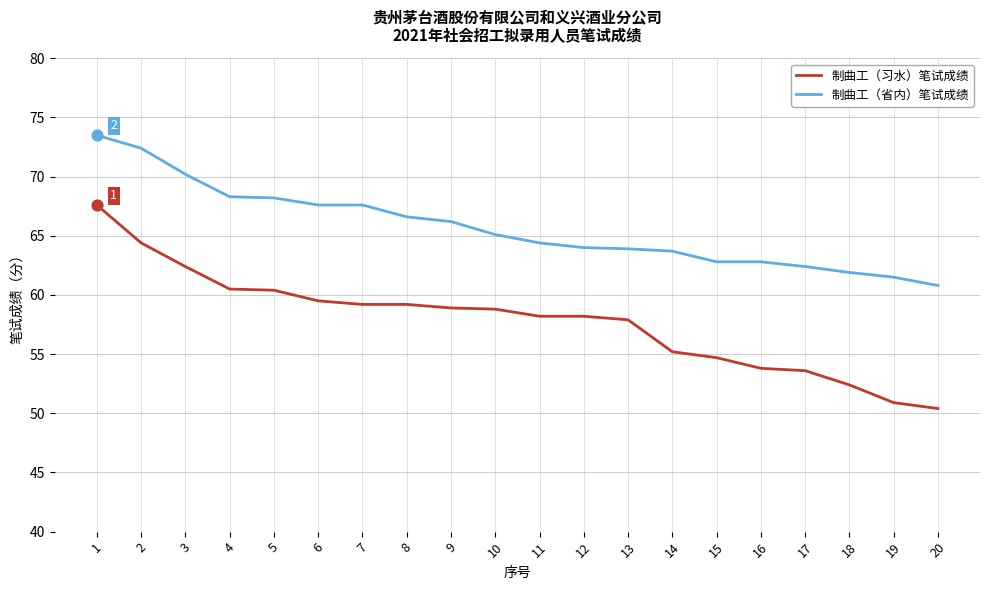

What is the difference between the highest and lowest values at 12?

5.8